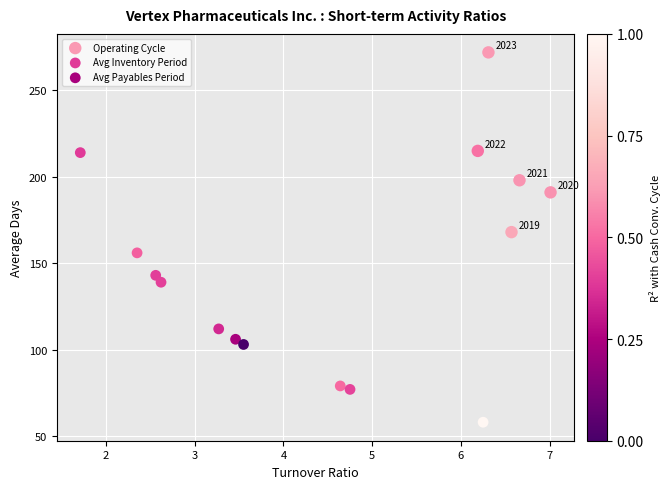

Which series reaches the maximum Y coordinate?

Operating Cycle